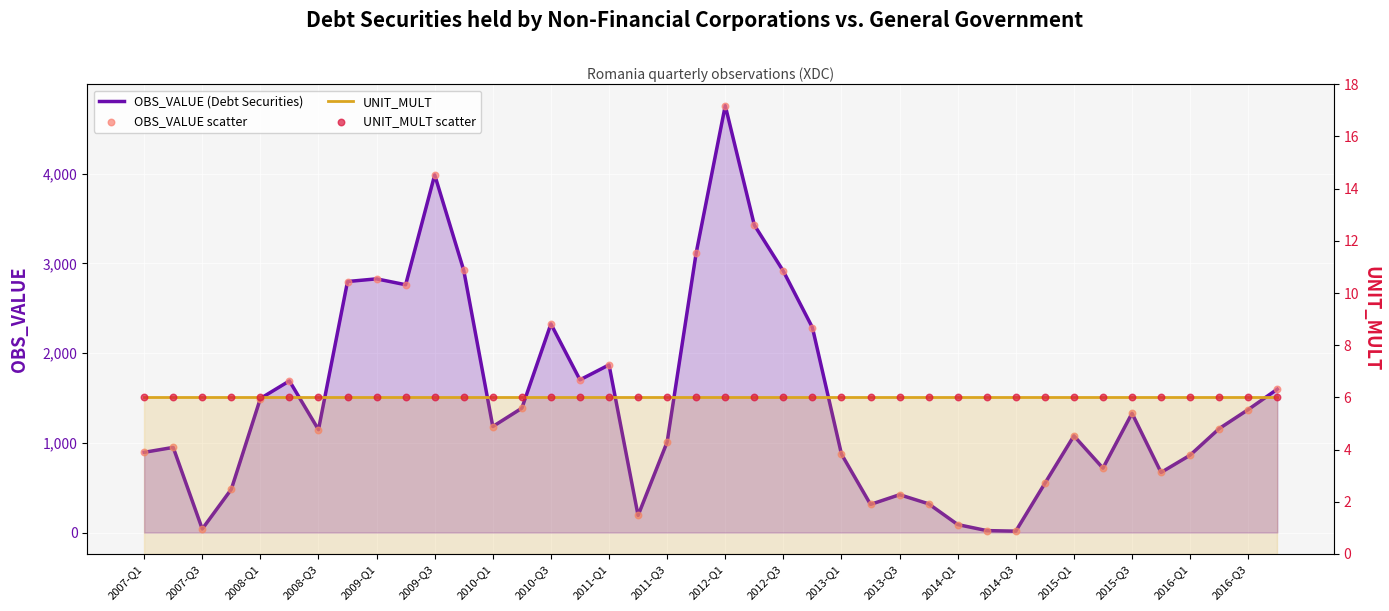

Which series reaches the maximum Y coordinate?

OBS_VALUE (Debt Securities)